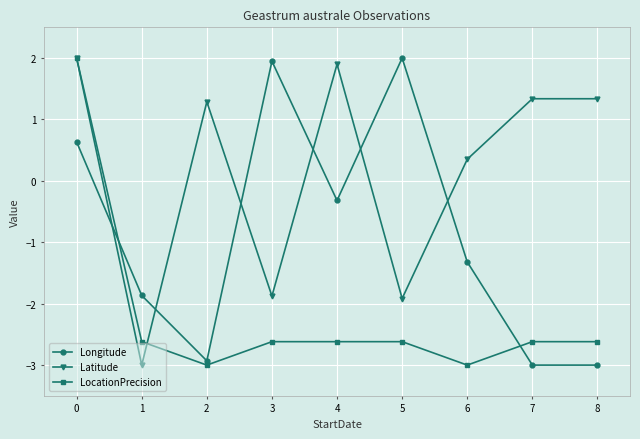

What is the value of the Longitude point at the 7th from the left?

-1.3